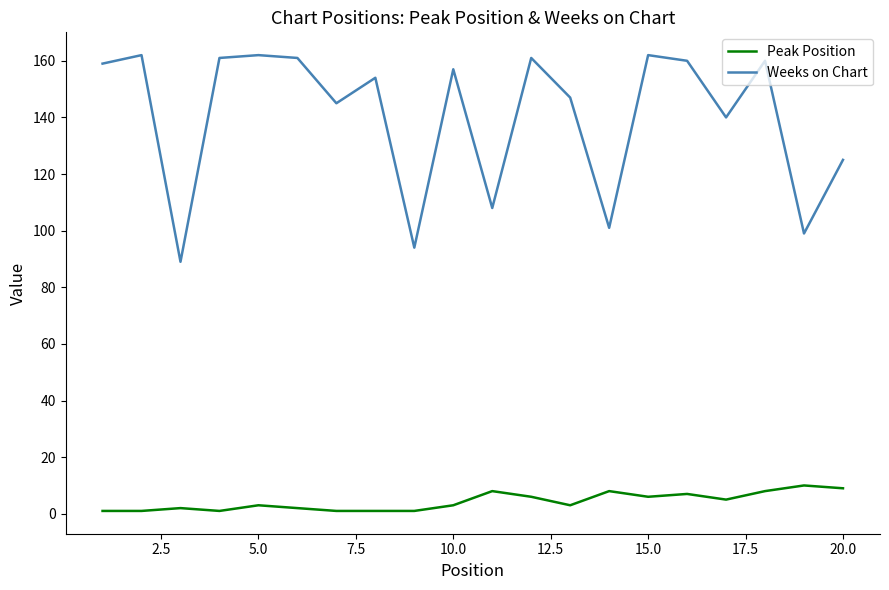

List the series in order of their peak value, highest first.

Weeks on Chart, Peak Position